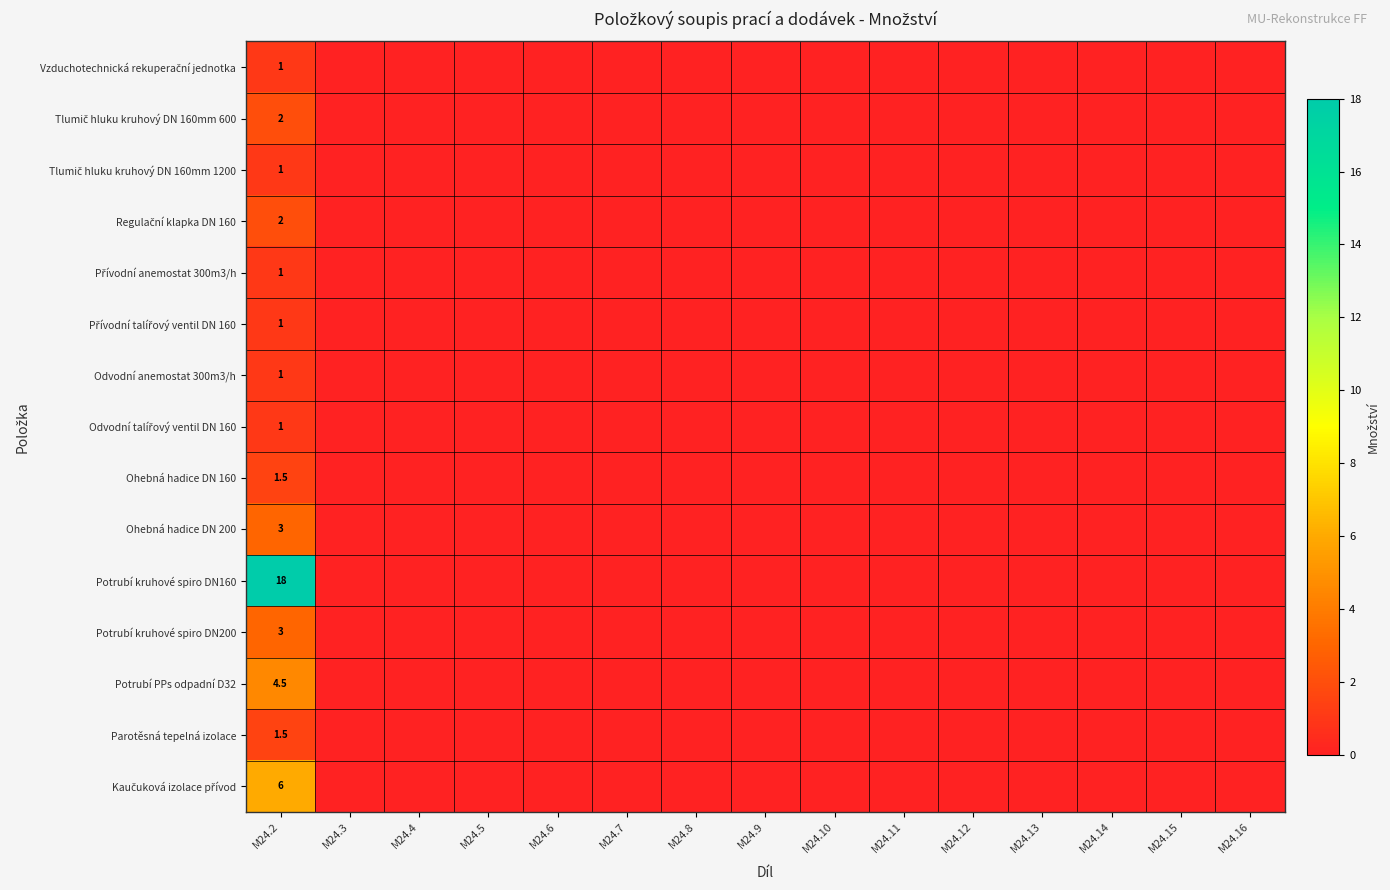

Which has a higher value, M24.4 or M24.10?

M24.4